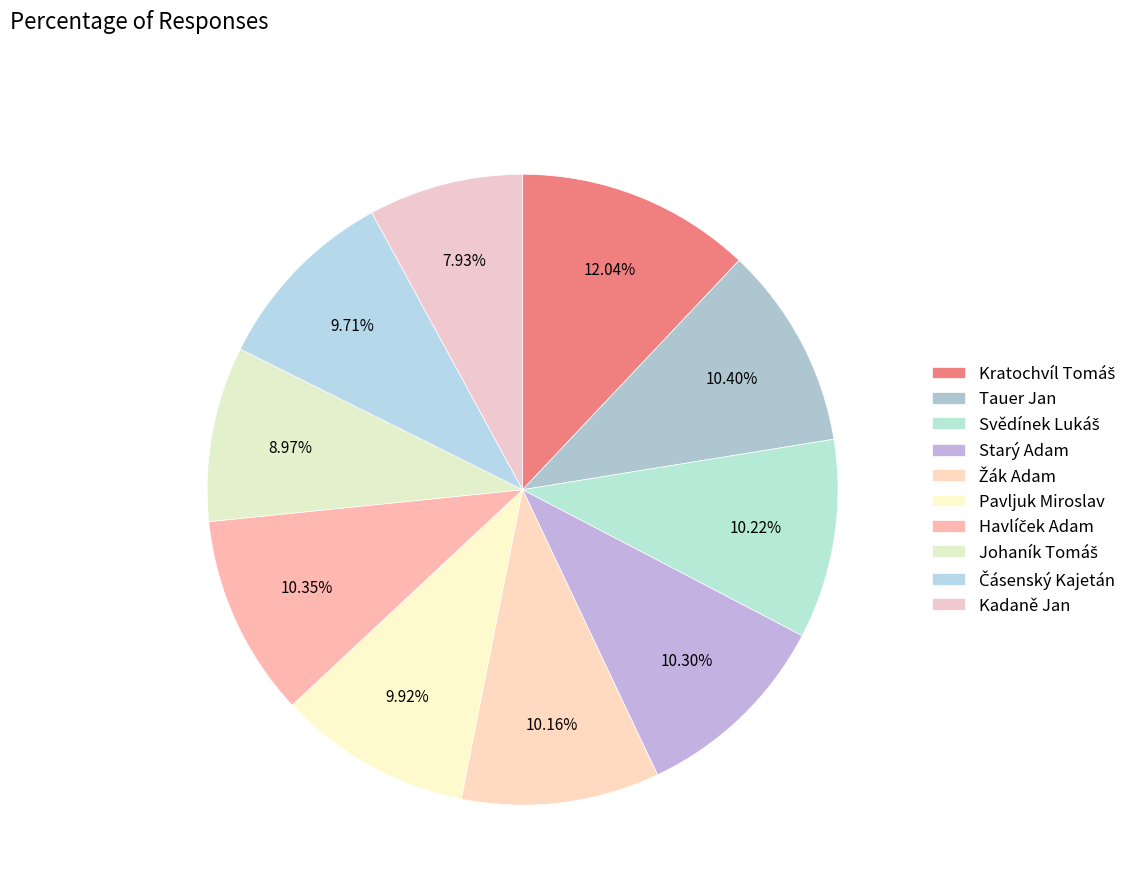

Count the number of slices in the pie.

10